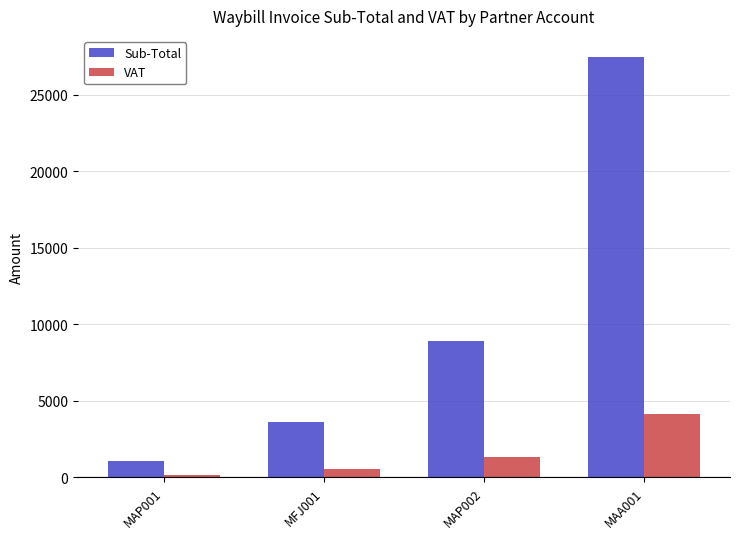

At how many categories does at least one series exceed 21040?

1